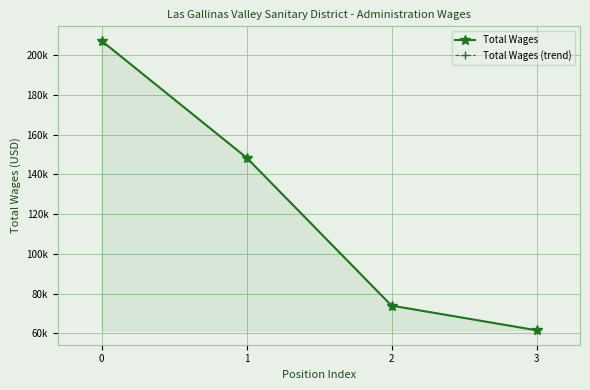

Reading left to right, list all the values displayed in this chart.

Total Wages: 0=207232	1=148442	2=74013	3=61620
Total Wages (trend): 0=207232	1=148442	2=74013	3=61620